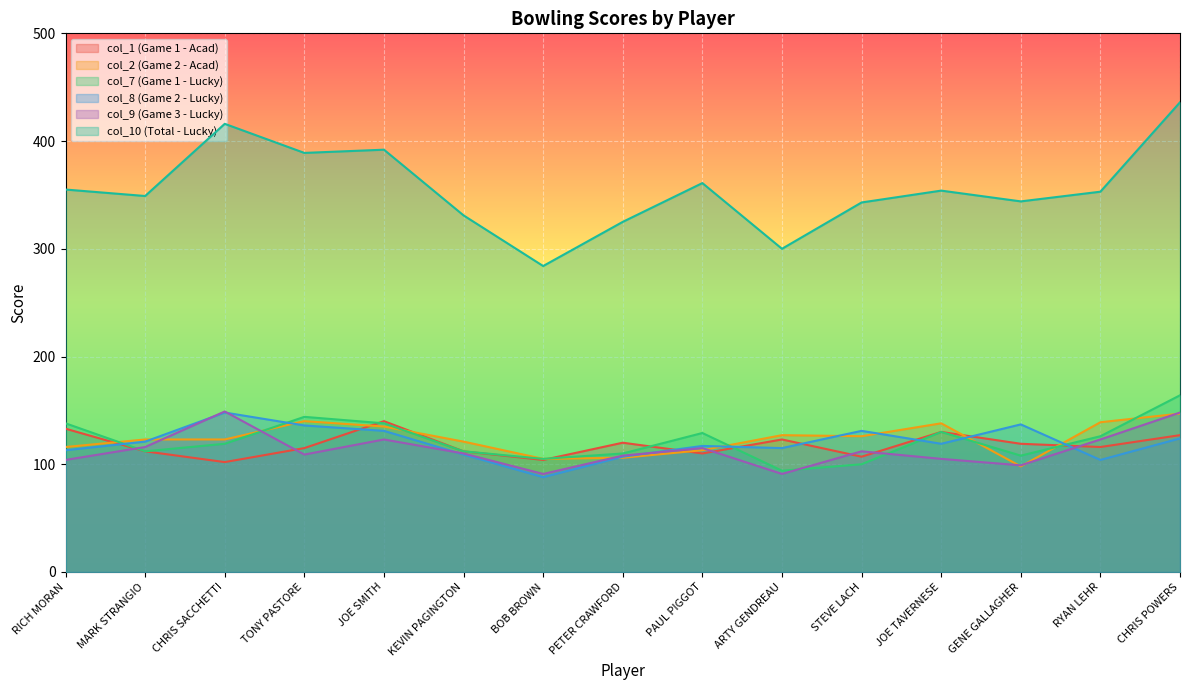

Which series has the largest total across all categories?

col_10 (Total - Lucky)